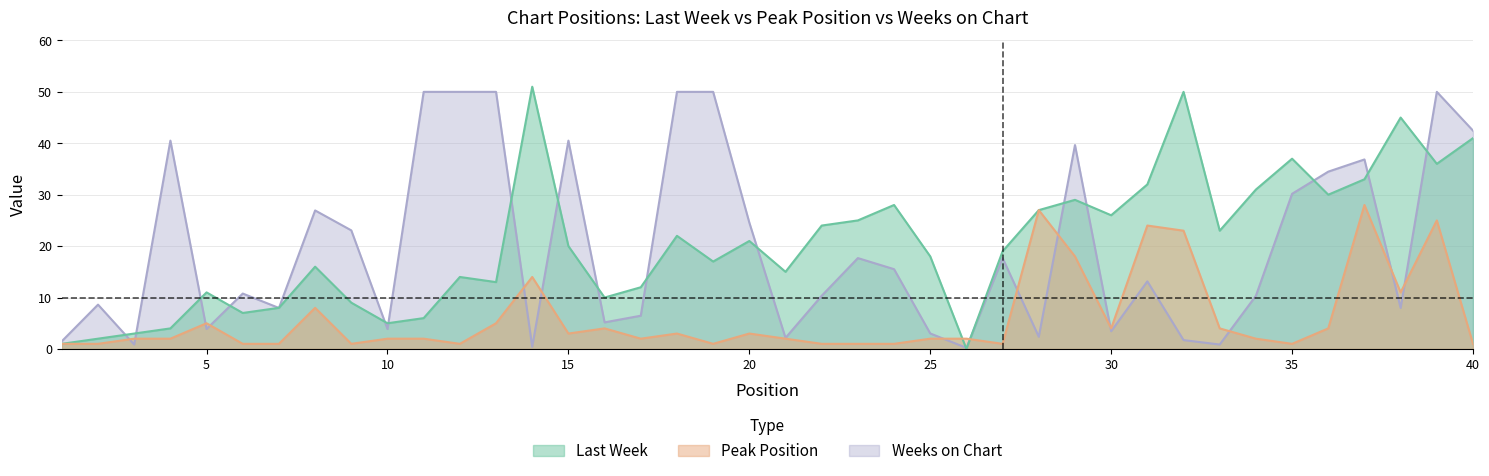

What is the difference between the maximum and minimum values in the Peak Position series?

27.0